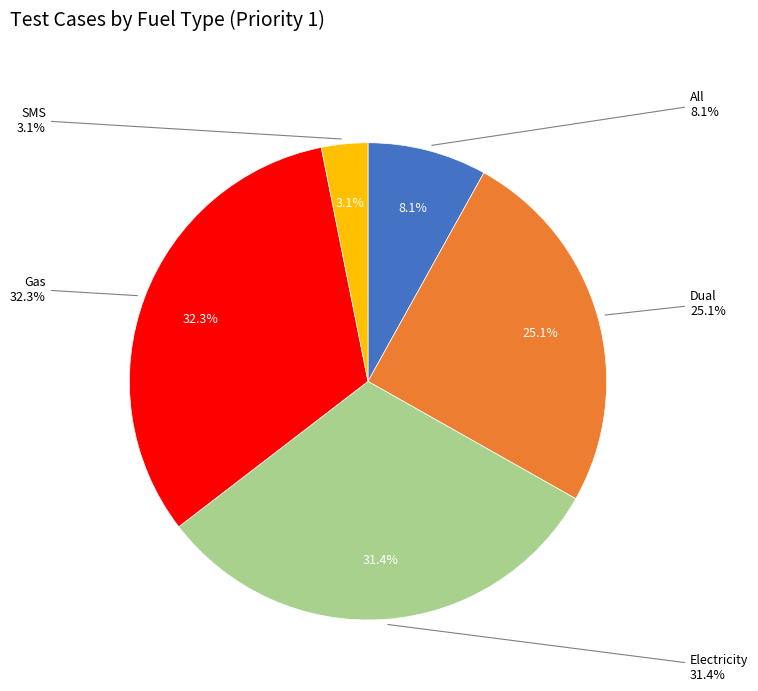

Which category has the smallest portion of the pie?

SMS